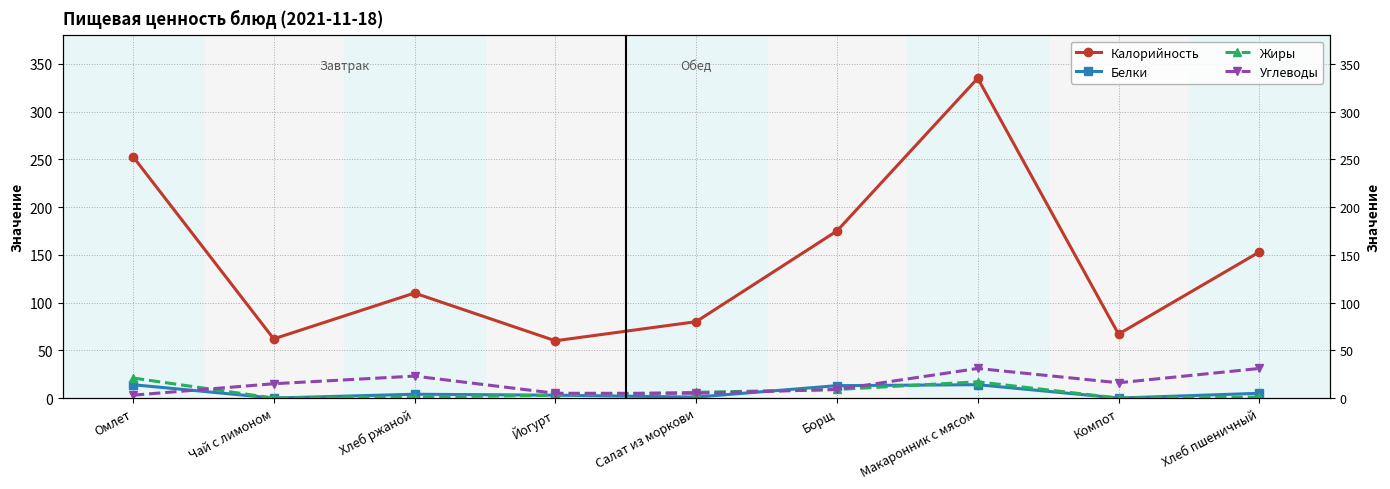

Rank the categories by Углеводы value from lowest to highest.

Омлет, Йогурт, Салат из моркови, Борщ, Чай с лимоном, Компот, Хлеб ржаной, Макаронник с мясом, Хлеб пшеничный